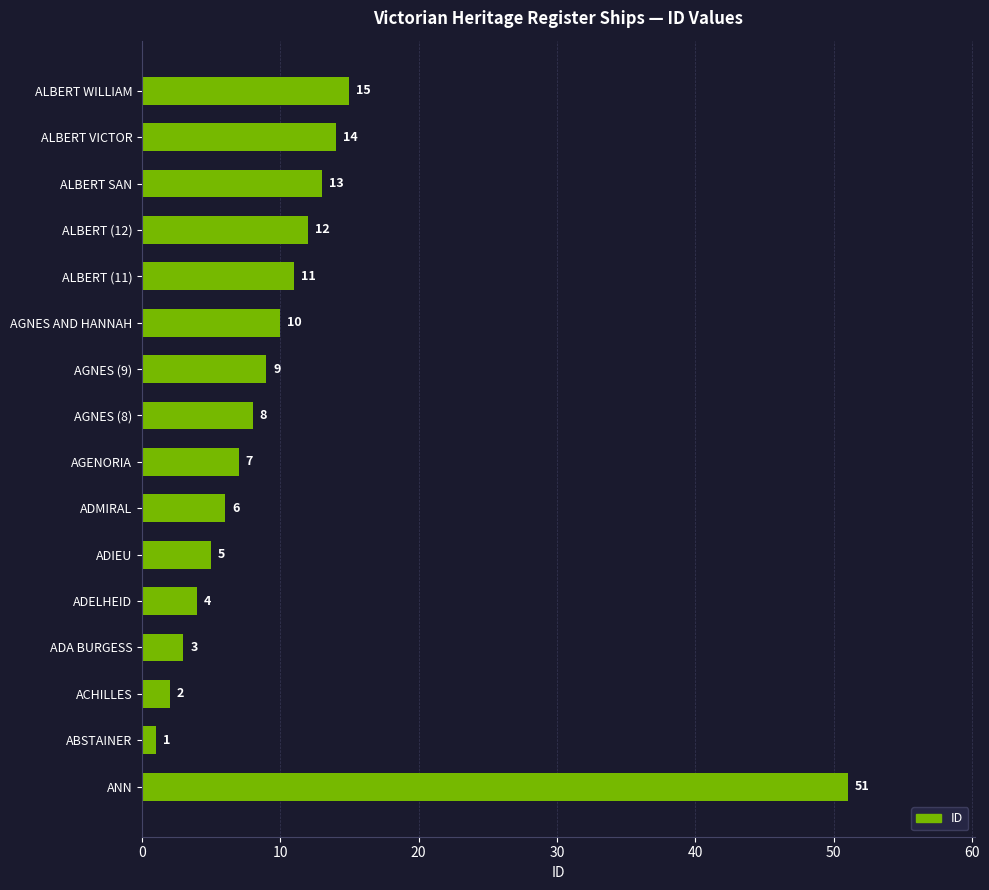

Reading bottom to top, what are all the values shown in this chart?

51	1	2	3	4	5	6	7	8	9	10	11	12	13	14	15